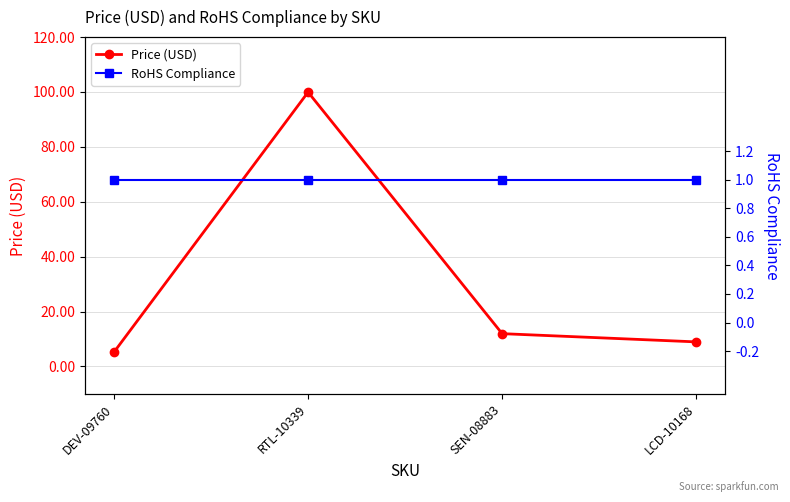

True or false: RoHS Compliance and Price (USD) cross at least once.

False